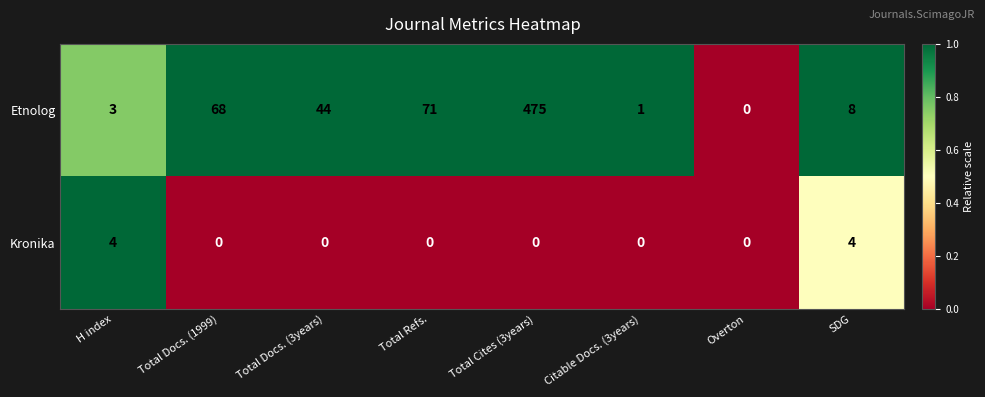

What is the total value across all series at H index?

7